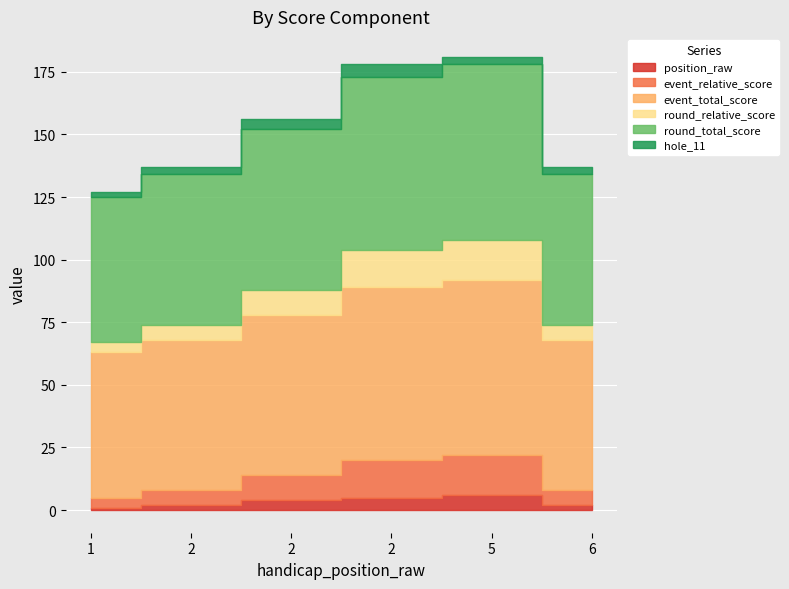

Reading left to right, extract all data points from this chart.

position_raw: 1=1	2=2	2=4	2=5	5=6	6=2
event_relative_score: 1=4	2=6	2=10	2=15	5=16	6=6
event_total_score: 1=58	2=60	2=64	2=69	5=70	6=60
round_relative_score: 1=4	2=6	2=10	2=15	5=16	6=6
round_total_score: 1=58	2=60	2=64	2=69	5=70	6=60
hole_11: 1=2	2=3	2=4	2=5	5=3	6=3